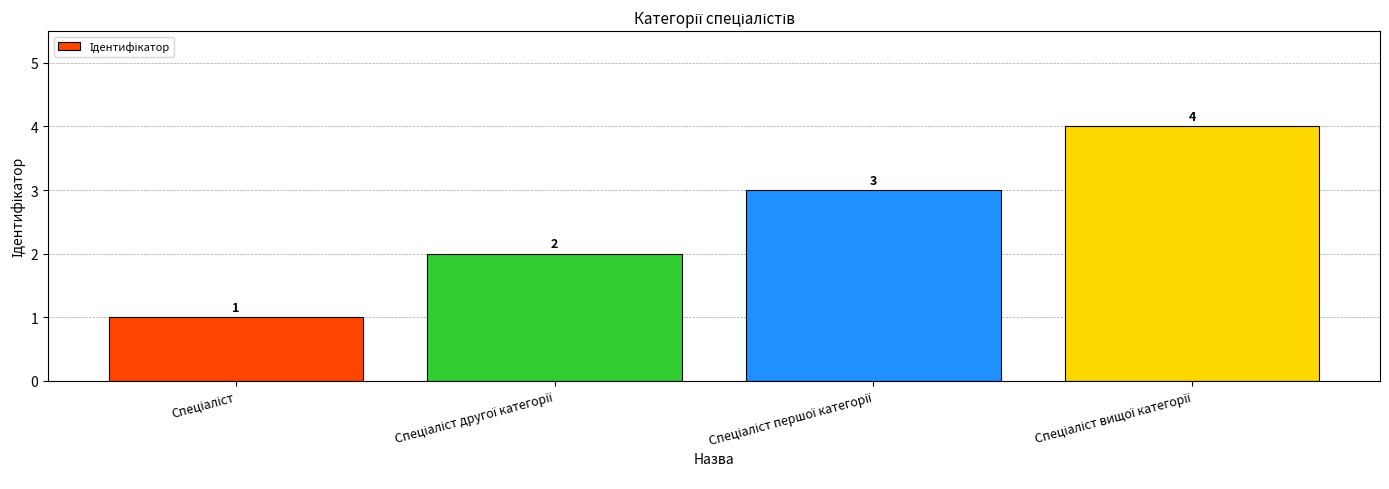

Are the bars grouped side by side (vs. stacked)?

No